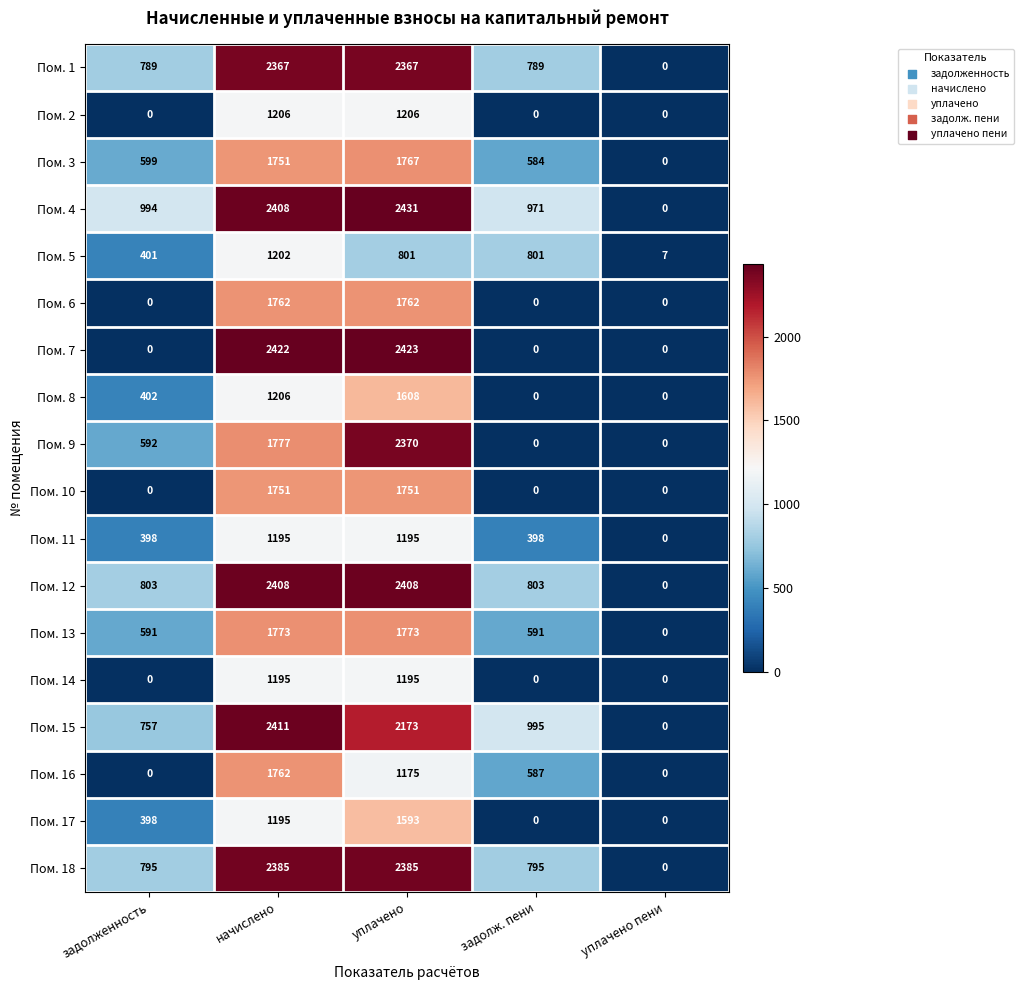

The value of Пом. 18 at задолж. пени is 1099. True or false?

False